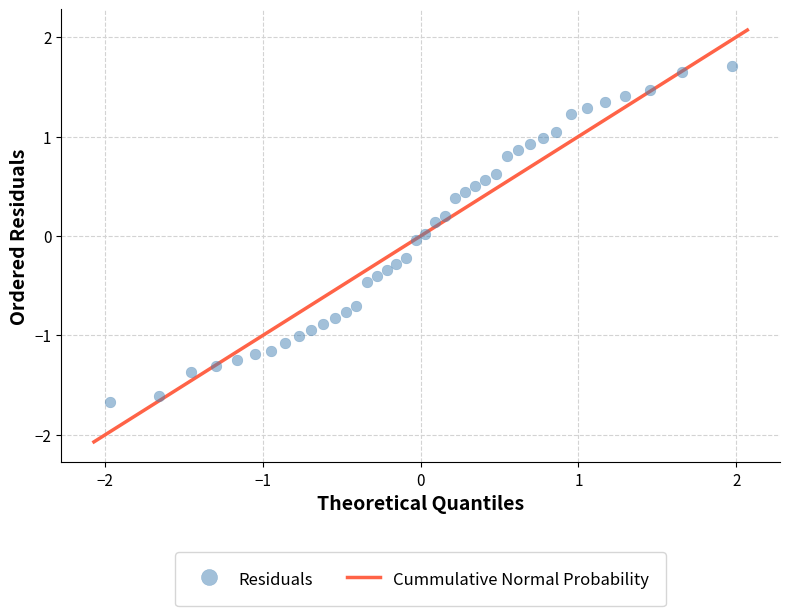

What is the range of Y values (max minus min)?

3.4